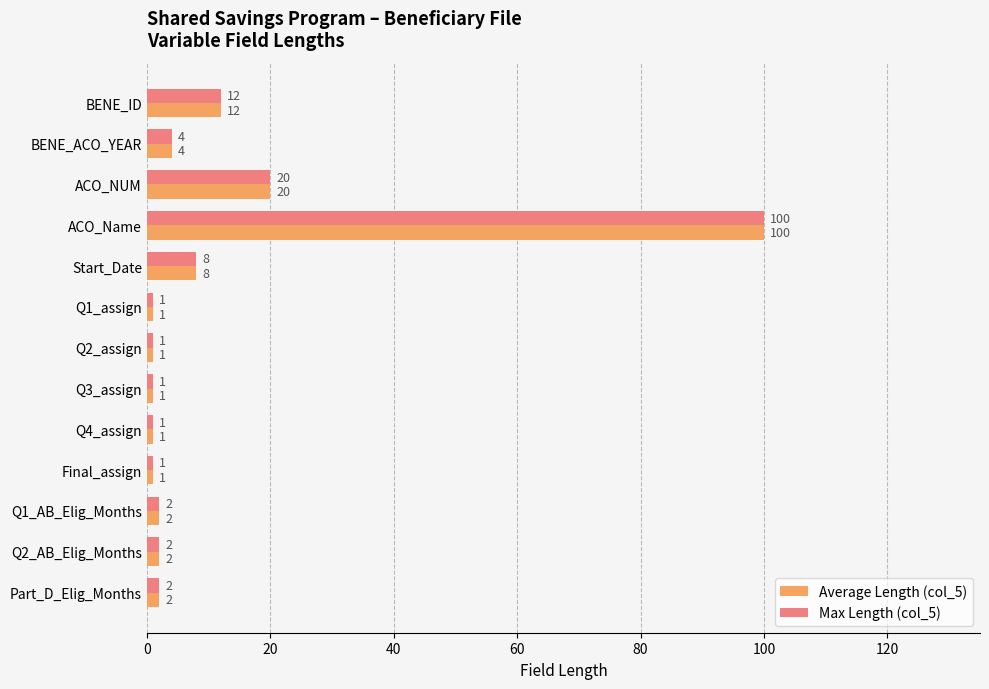

How many values in the Average Length (col_5) series are below 2?

5